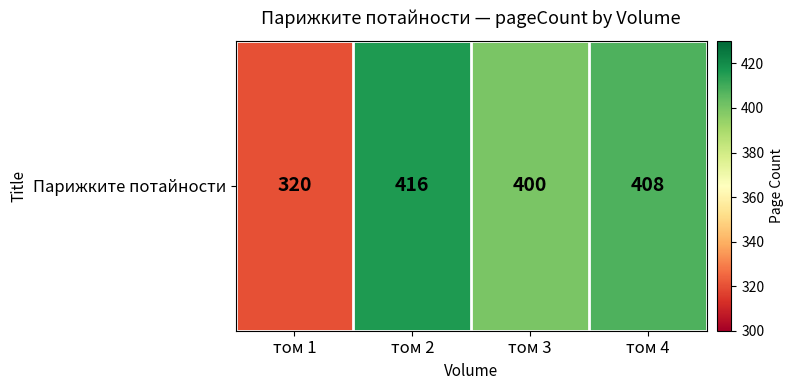

What is the difference between the maximum and minimum values?

96